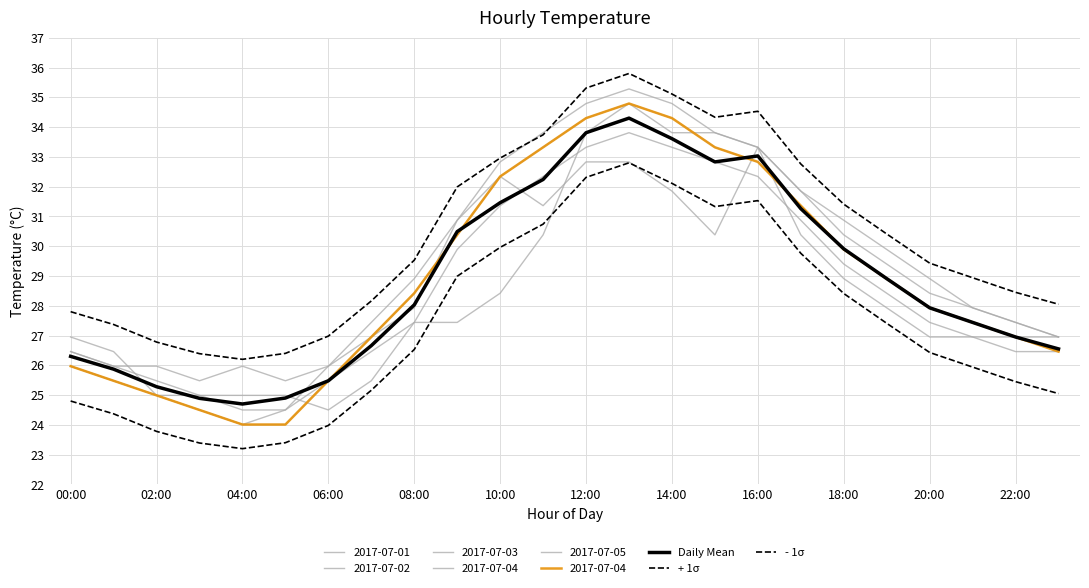

The value of + 1σ at 14:00 is 15.7. True or false?

False